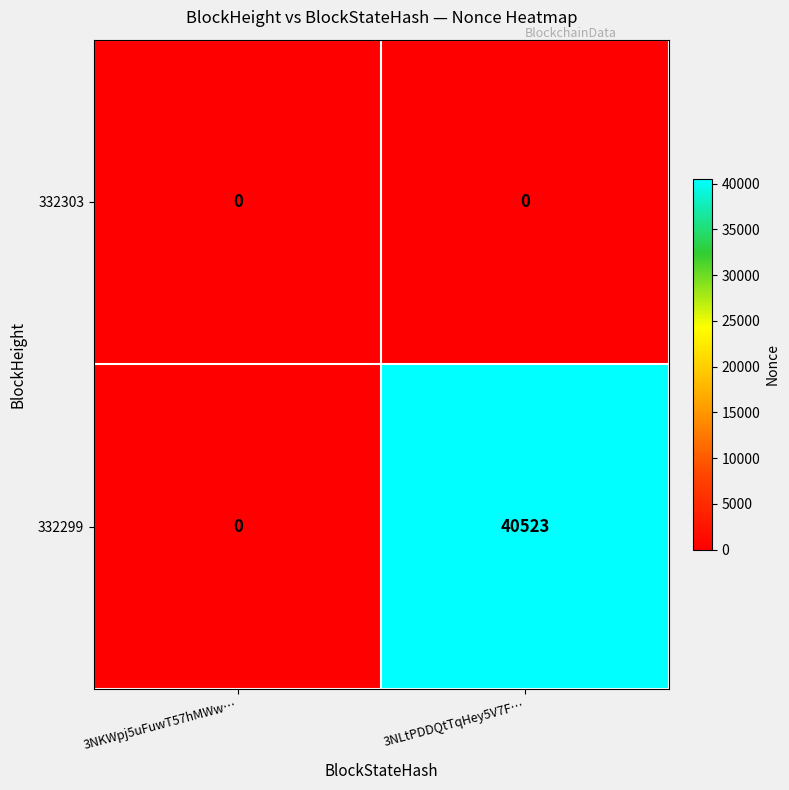

At how many categories does at least one series exceed 8670?

1